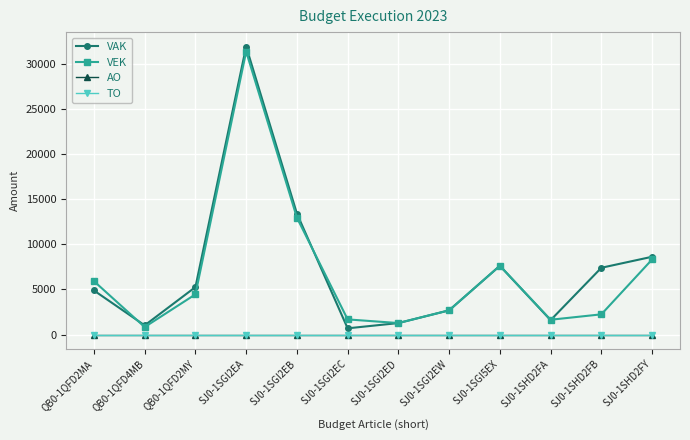

Is this an area chart (filled region under the line)?

No